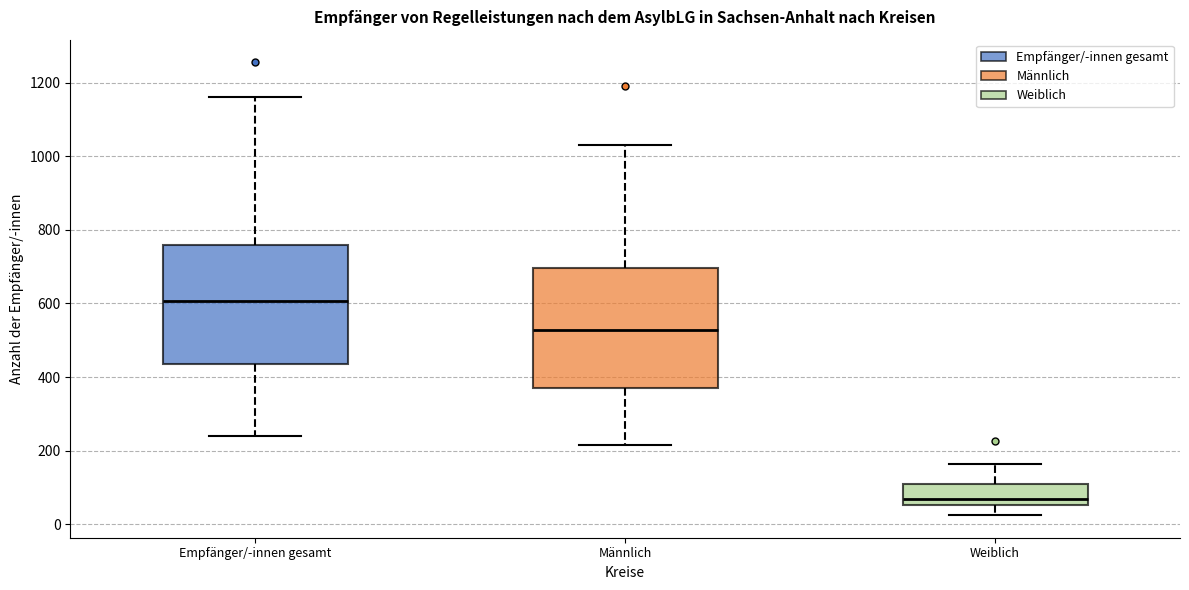

Which box has the highest median line?

Empfänger/-innen gesamt